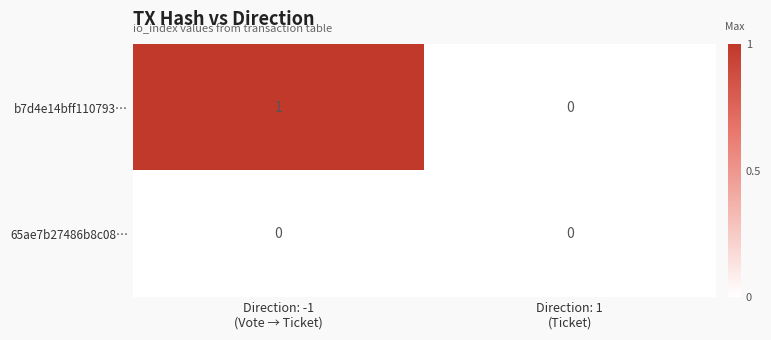

Reading left to right, extract all data points from this chart.

b7d4e14bff110793…: 1	0
65ae7b27486b8c08…: 0	0